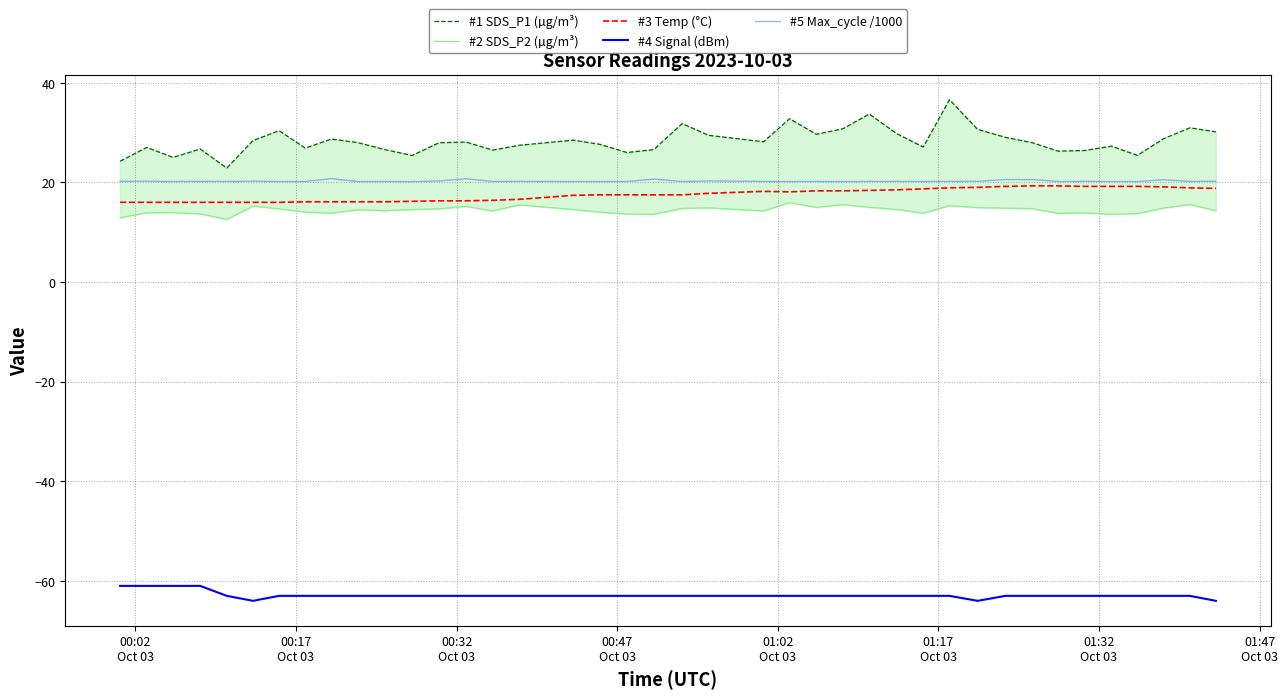

What is the lowest value of the #5 Max_cycle /1000 series?

20.2